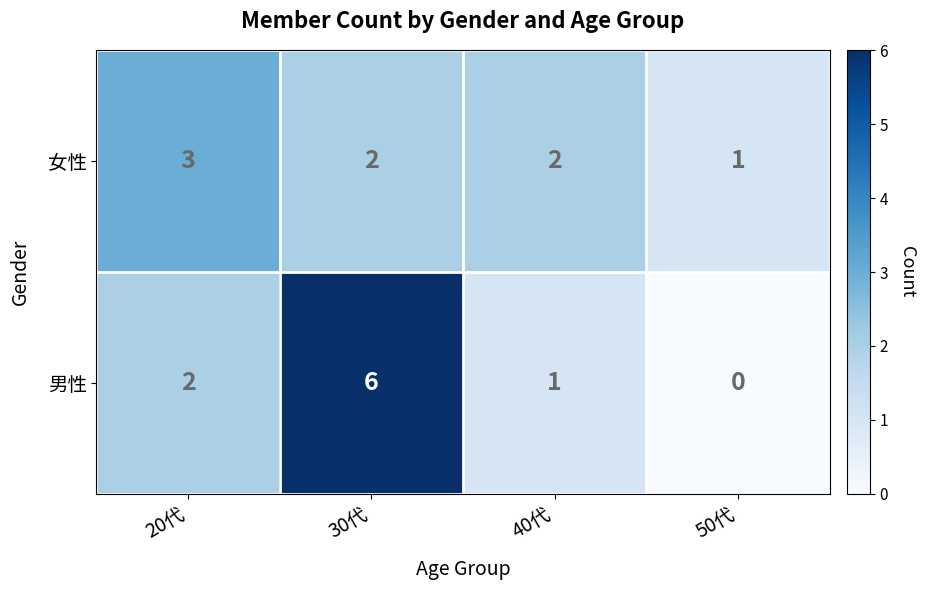

Reading left to right, transcribe all the data shown in this chart.

女性: 20代=3	30代=2	40代=2	50代=1
男性: 20代=2	30代=6	40代=1	50代=0